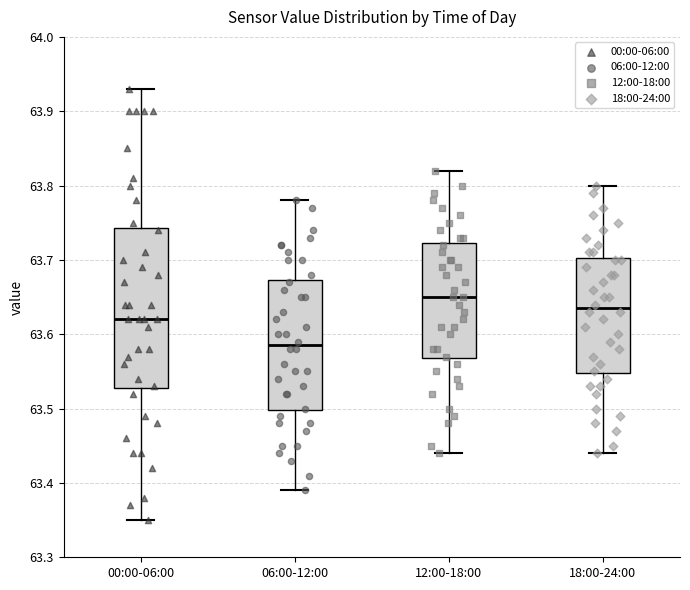

Reading left to right, transcribe this box plot: for each box, give where its median line is, the range the box spans, and where its two whiskers end, as read against the y-axis. The values are not printed on the chart, so give them approximately, as read against the axis.

00:00-06:00: median 63.62, box 63.53 to 63.74, whiskers 63.35 to 63.93
06:00-12:00: median 63.59, box 63.50 to 63.67, whiskers 63.39 to 63.78
12:00-18:00: median 63.65, box 63.57 to 63.72, whiskers 63.44 to 63.82
18:00-24:00: median 63.64, box 63.55 to 63.70, whiskers 63.44 to 63.80